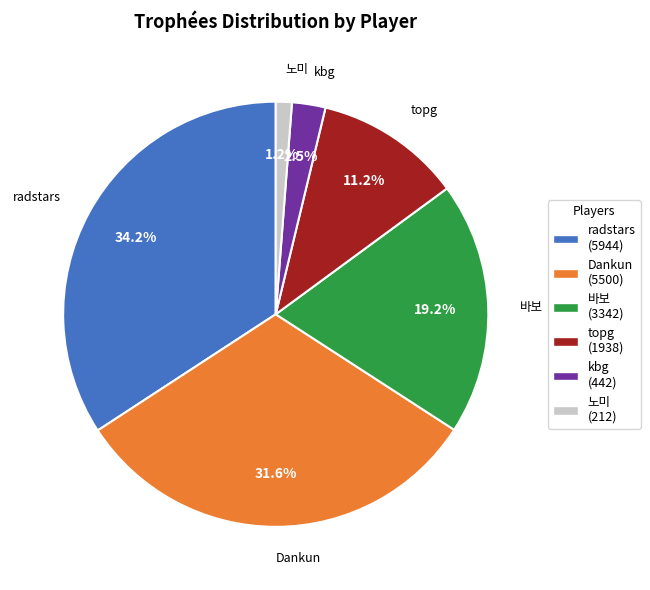

Which has a higher value, 노미 or kbg?

kbg